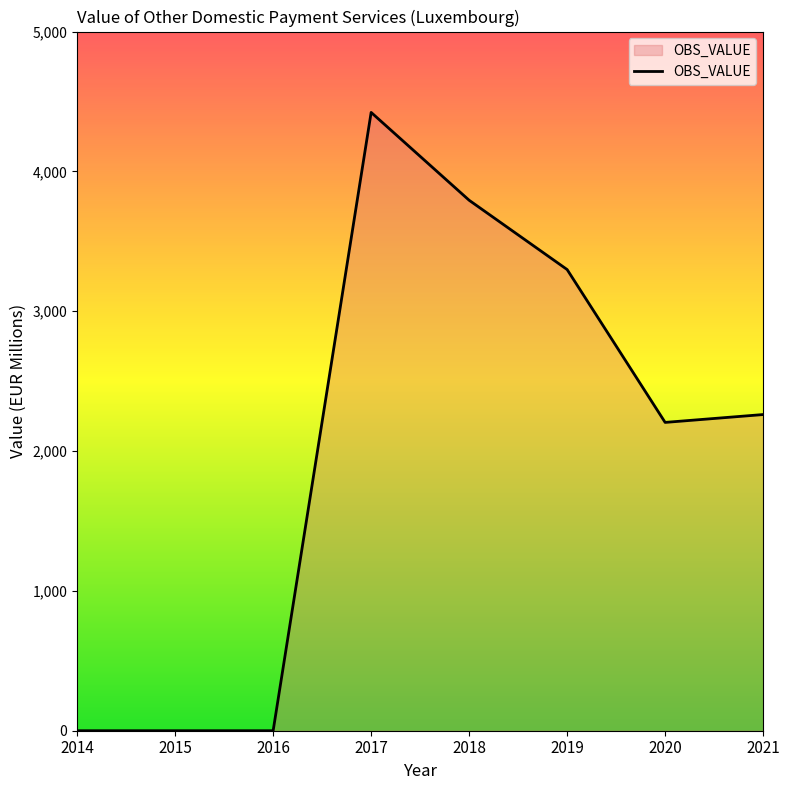

How many lines are shown in the chart?

1